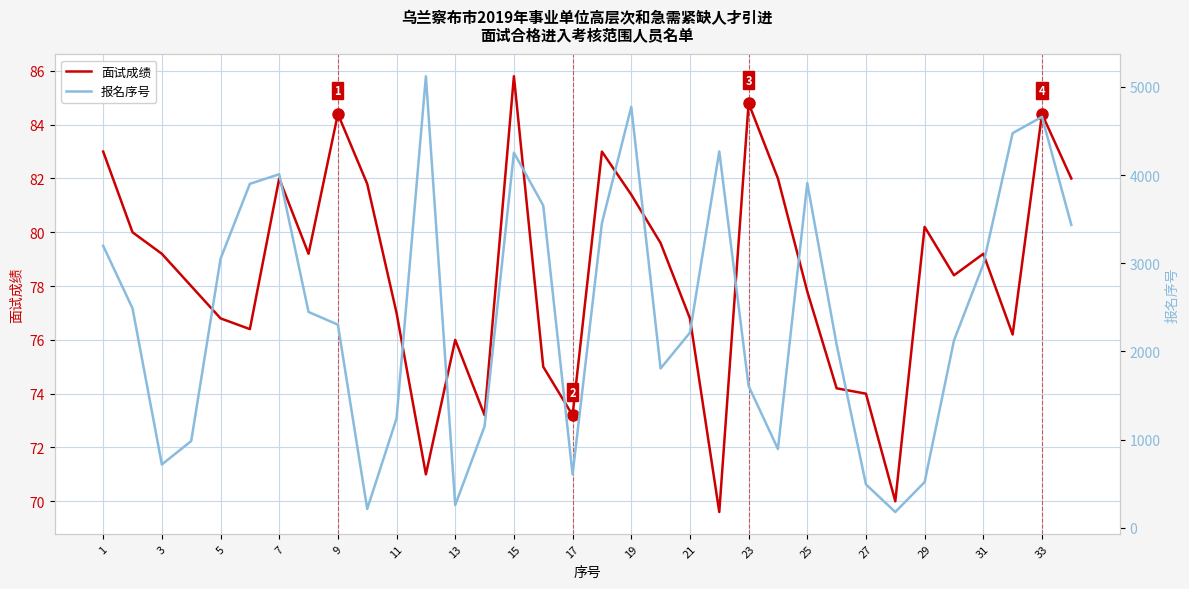

The value of 面试成绩 at 3 is 79.2. True or false?

True